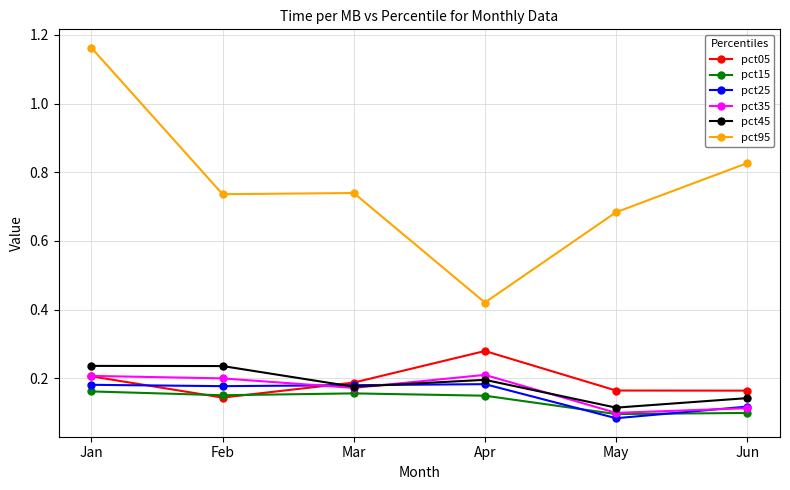

What are all the series names shown in the legend?

pct05, pct15, pct25, pct35, pct45, pct95